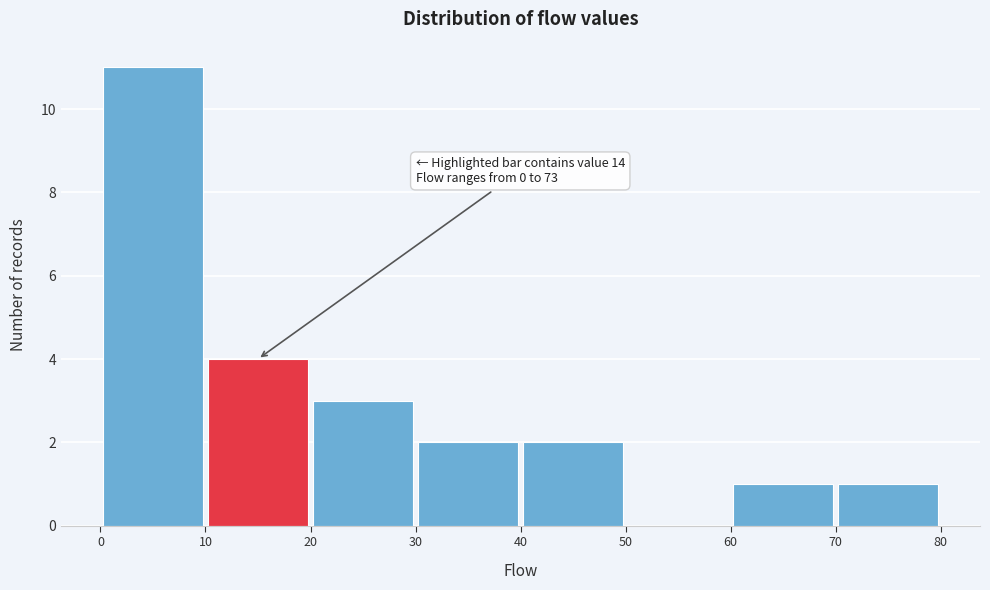

Over which range of the x-axis is the bar tallest?

0 to 10